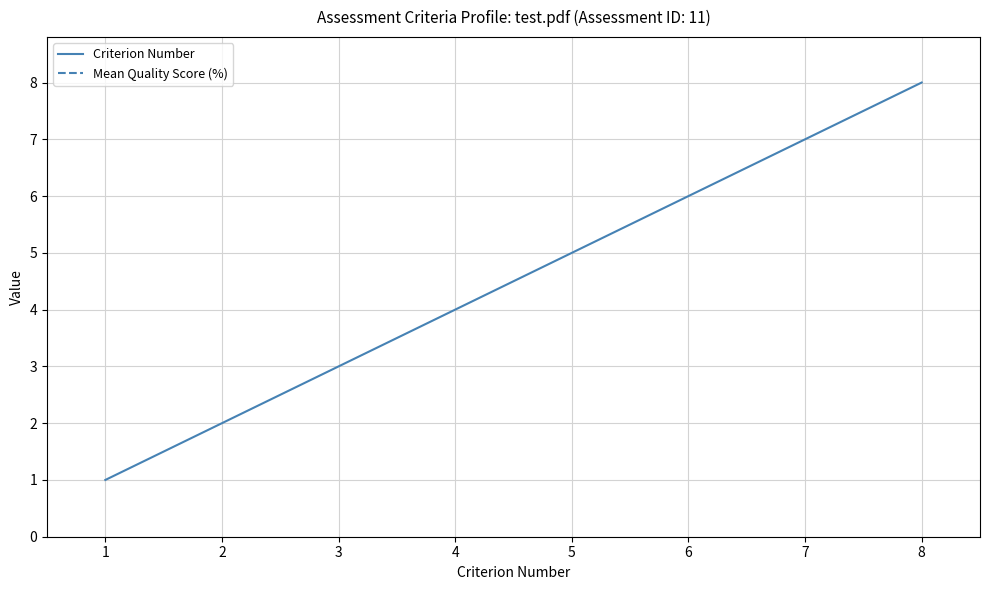

The value of Criterion Number at 6 is 6.0. True or false?

True